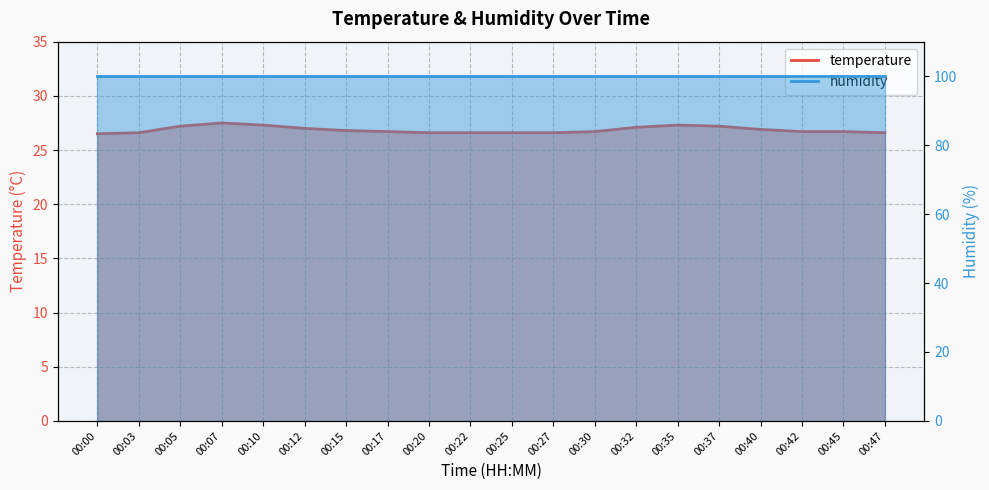

What is the average value?

26.9